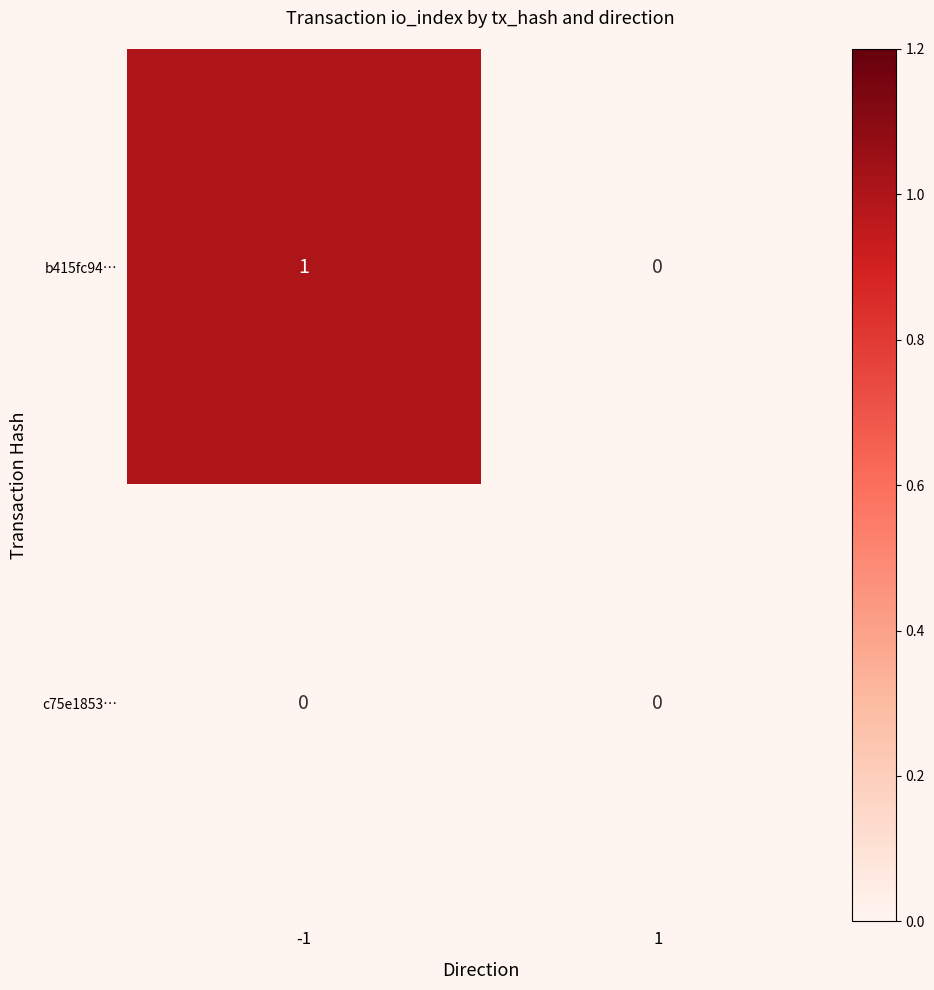

At which label does b415fc94… reach its peak?

-1